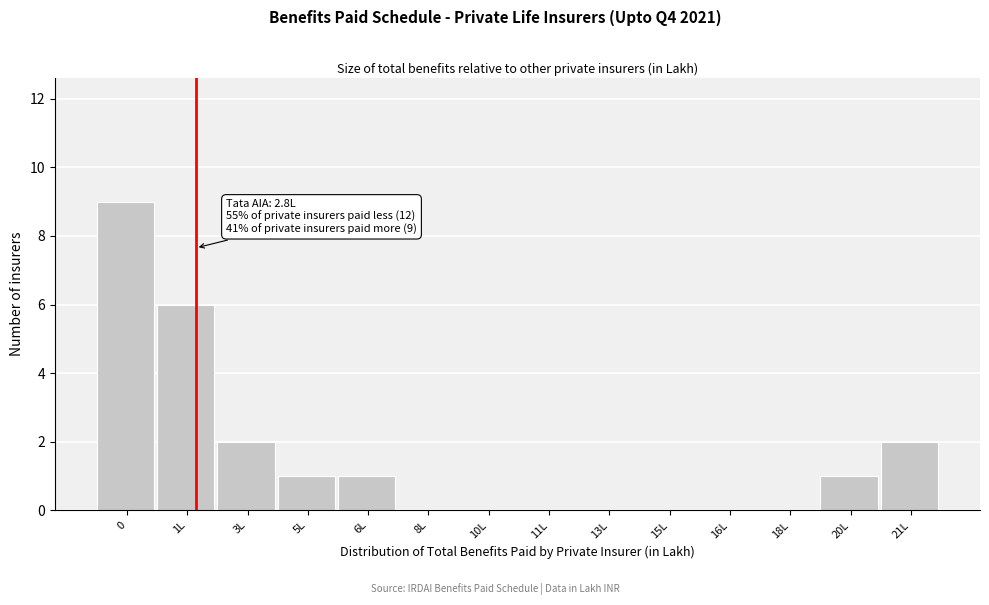

Reading left to right, extract all data points from this chart.

0=9	1L=6	3L=2	5L=1	6L=1	8L=0	10L=0	11L=0	13L=0	15L=0	16L=0	18L=0	20L=1	21L=2